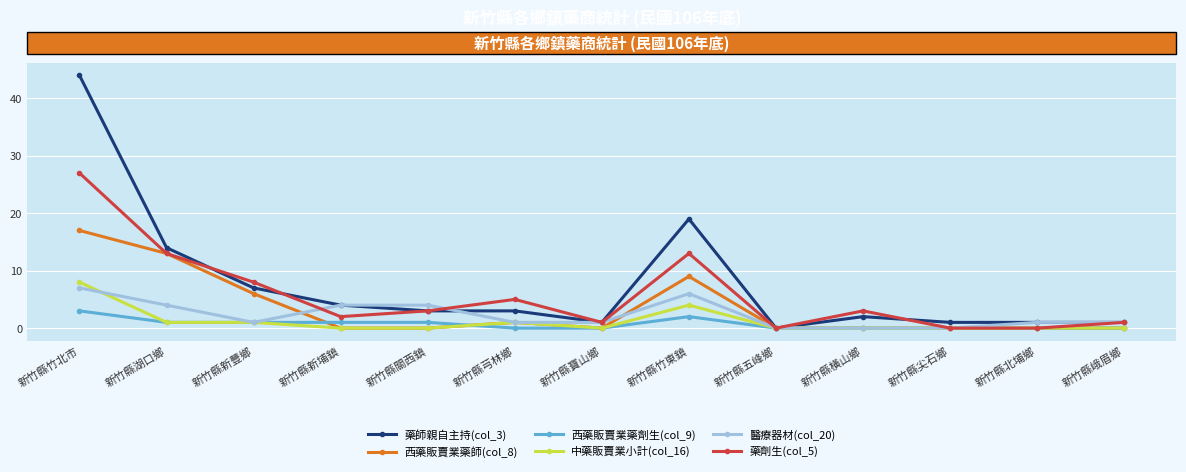

At which label does 醫療器材(col_20) reach its peak?

新竹縣竹北市